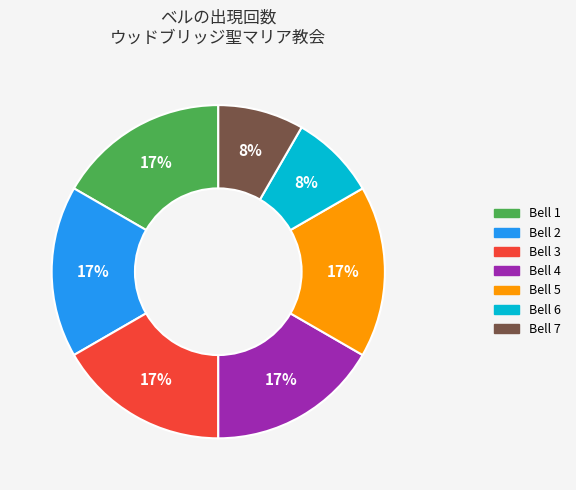

Does any single category account for the majority?

No